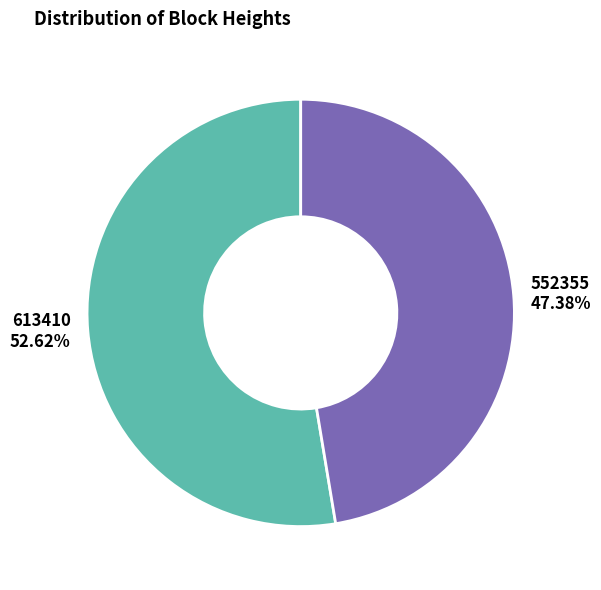

To the nearest percent, what is the average slice percentage?

50%